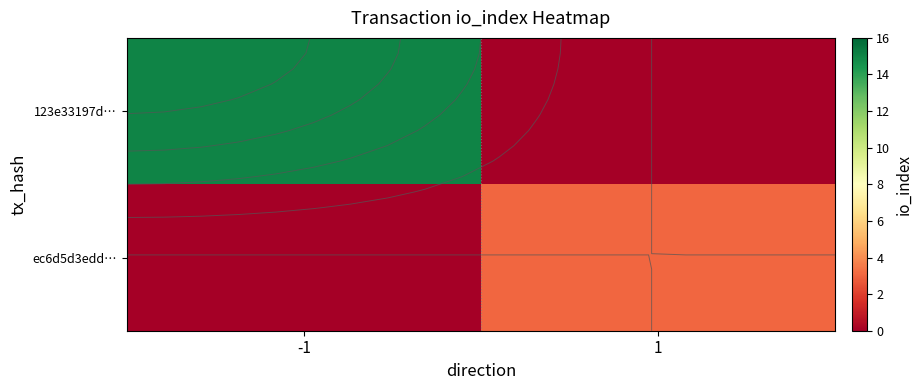

Which series has the largest total across all categories?

123e33197d…